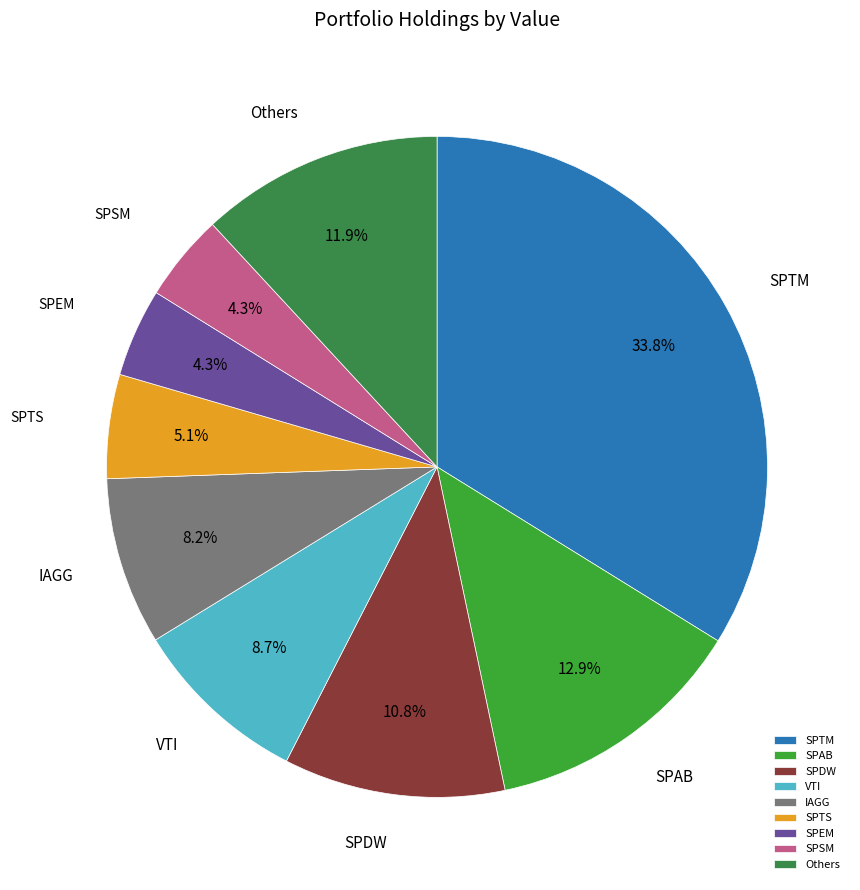

What portion of the pie excludes SPEM?

95.7%